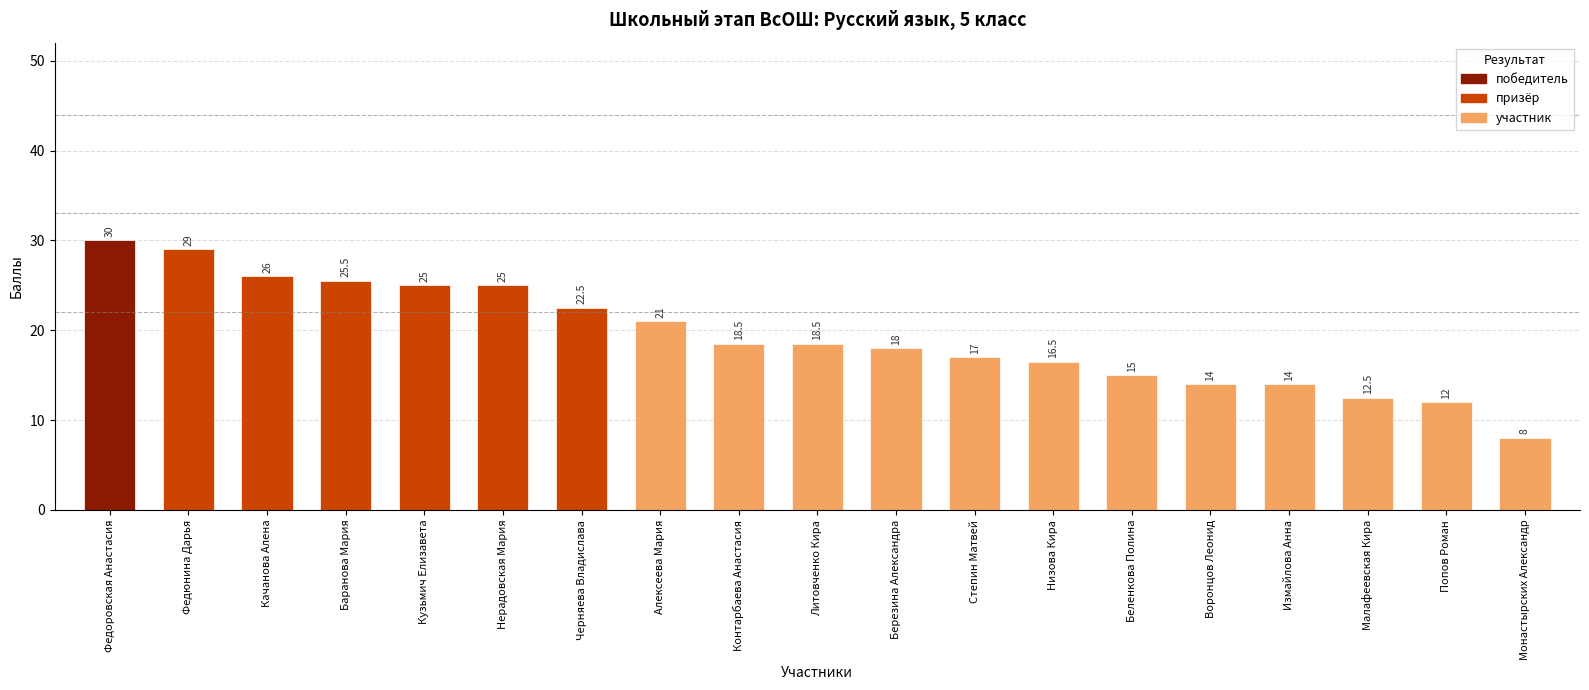

What is the change in value from Федоровская Анастасия to Попов Роман?

-18.0